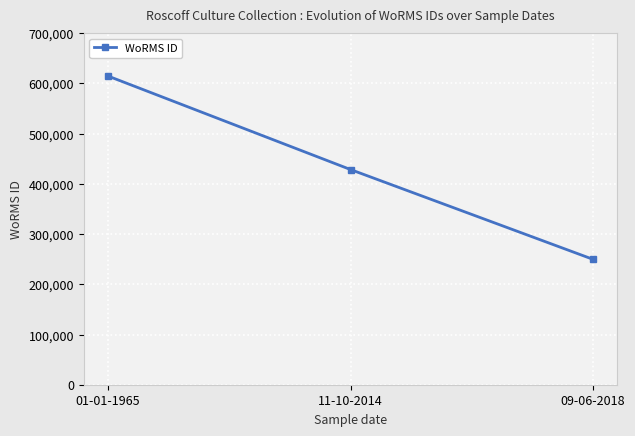

Which label corresponds to the smallest value in the chart?

09-06-2018